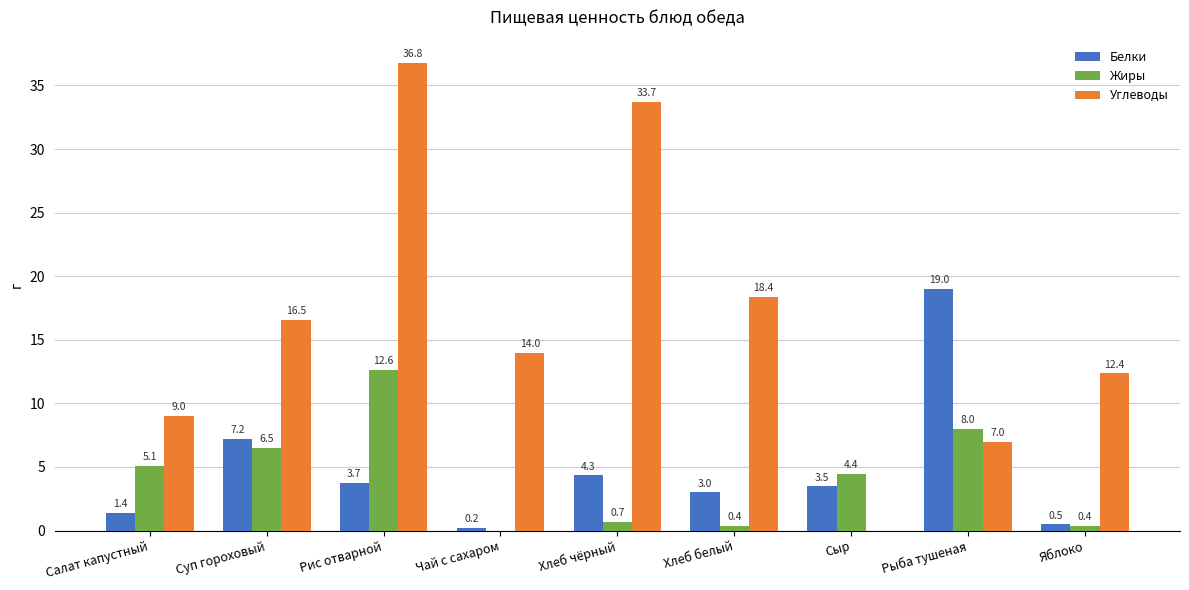

What is the sum of all Углеводы values?

147.8